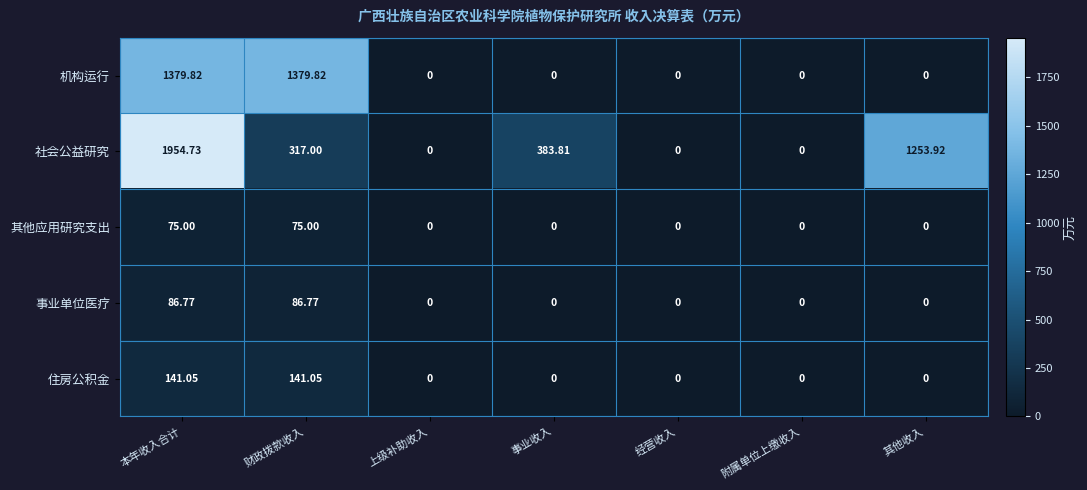

Between 上级补助收入 and 事业收入, which series saw the biggest shift?

社会公益研究